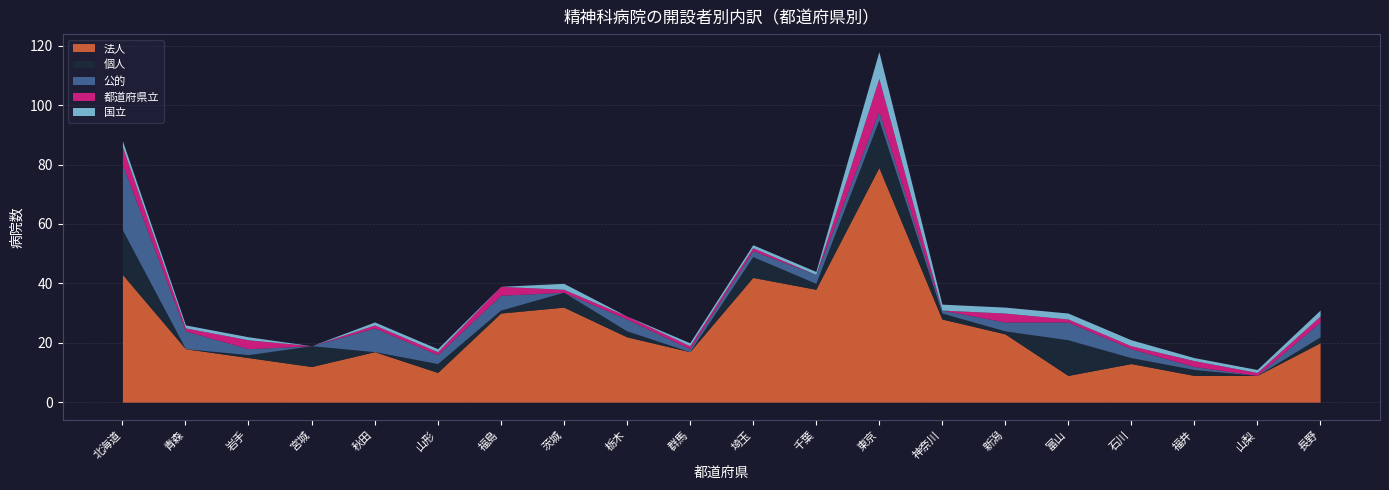

Is the value of 国立 at 青森 greater than the value of 個人 at 福井?

No